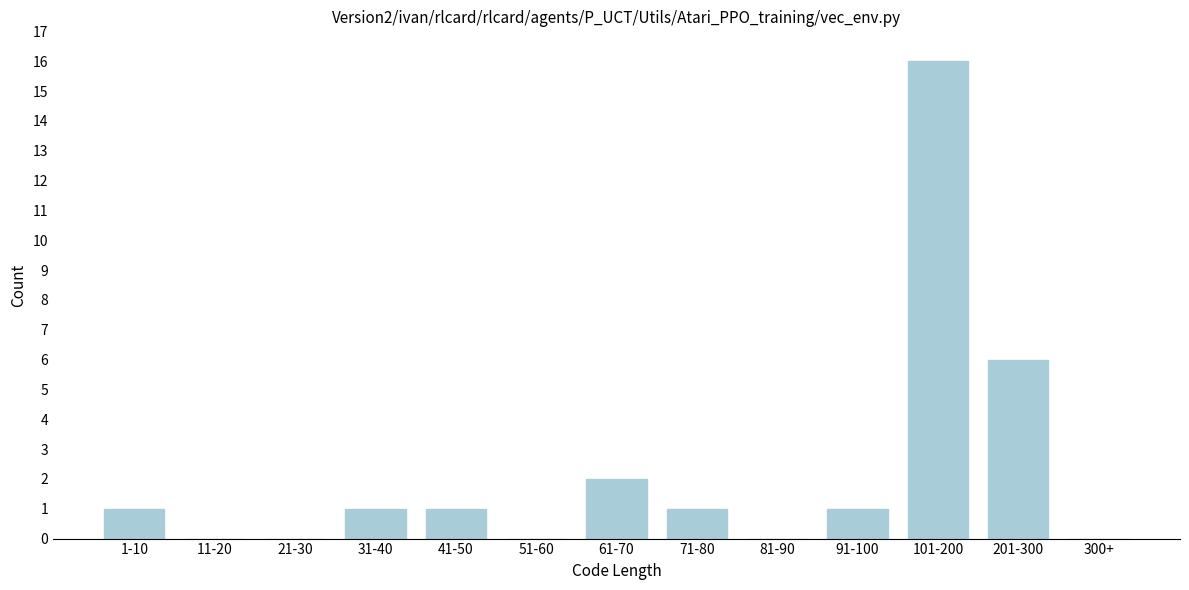

Reading left to right, transcribe all the data shown in this chart.

1-10=1	11-20=0	21-30=0	31-40=1	41-50=1	51-60=0	61-70=2	71-80=1	81-90=0	91-100=1	101-200=16	201-300=6	300+=0